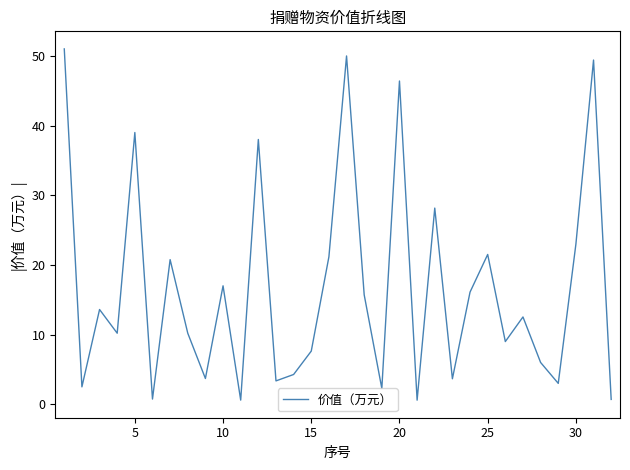

Count the number of values greater than 12.

16